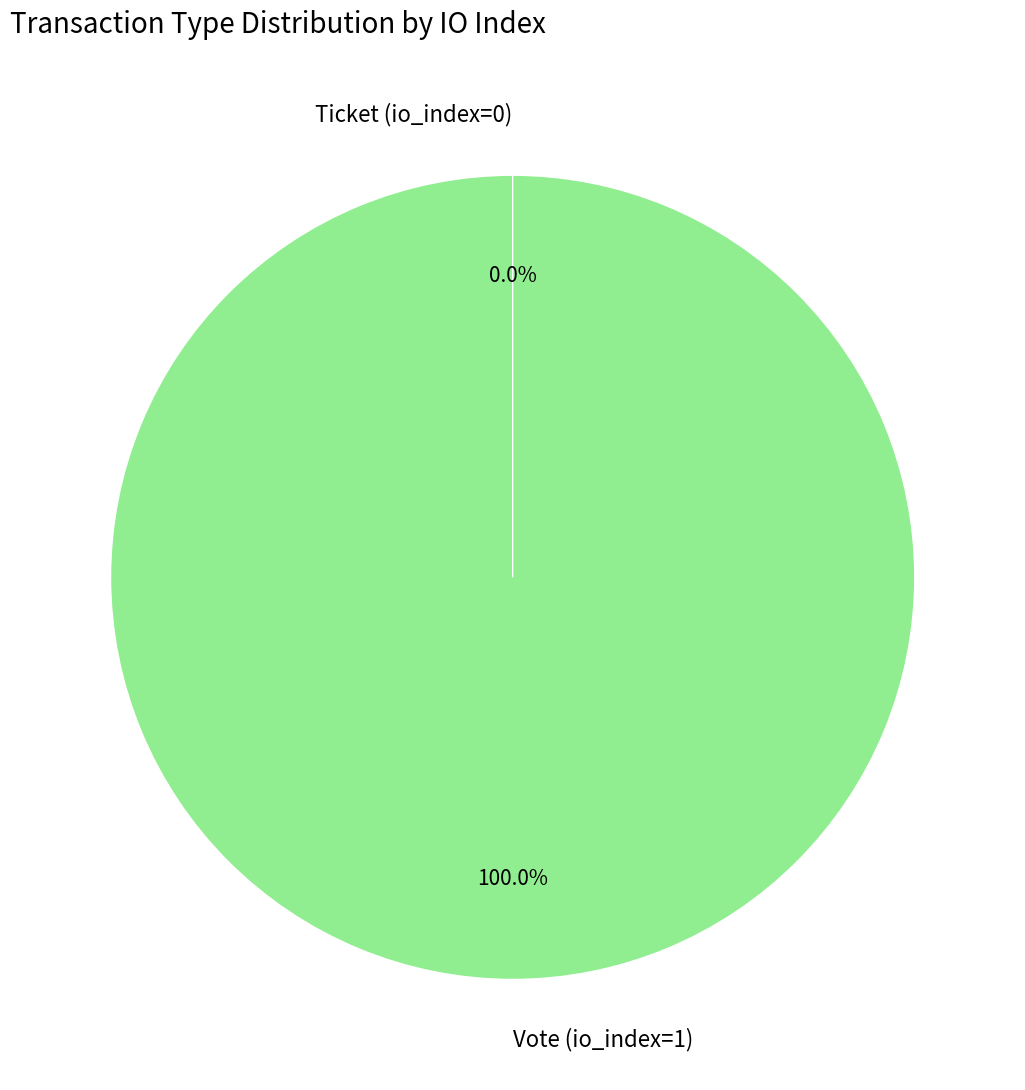

To the nearest percent, what is the difference between the Vote (io_index=1) and Ticket (io_index=0) slice percentages?

100%